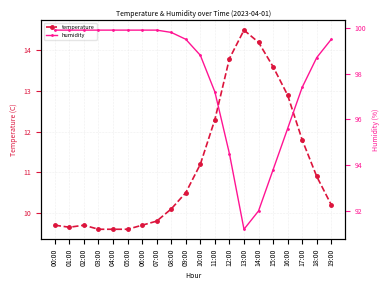

What is the difference between the highest and lowest values at 14:00?

77.8